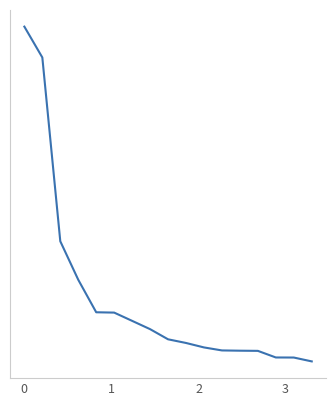

Count the number of values greater than 9.

9